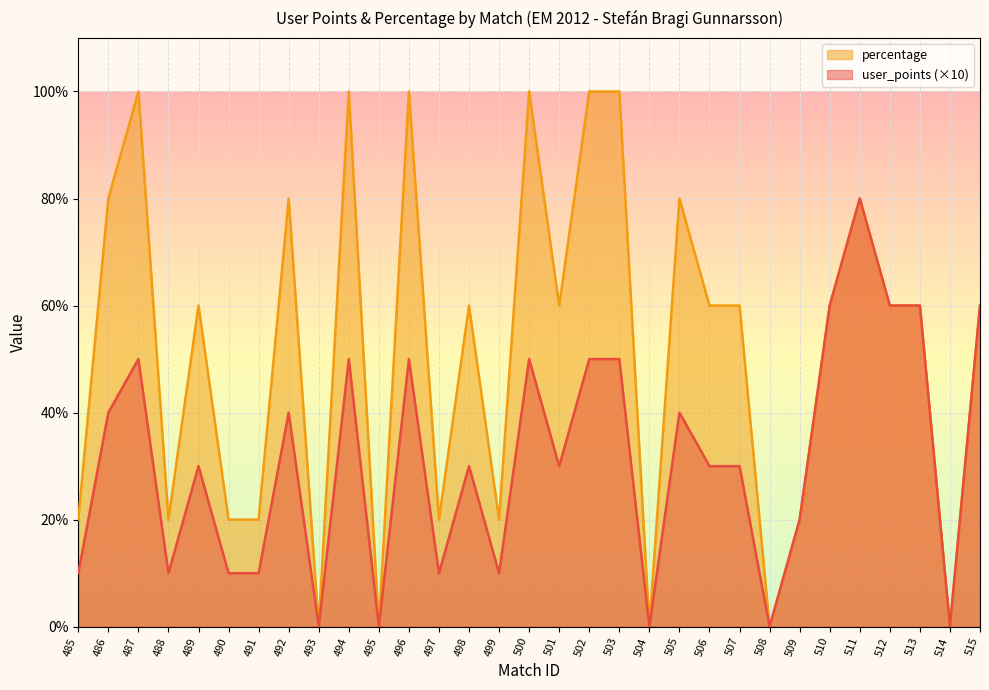

Reading right to left, what are all the values shown in this chart?

user_points: 515=60	514=0	513=60	512=60	511=80	510=60	509=20	508=0	507=30	506=30	505=40	504=0	503=50	502=50	501=30	500=50	499=10	498=30	497=10	496=50	495=0	494=50	493=0	492=40	491=10	490=10	489=30	488=10	487=50	486=40	485=10
percentage: 515=60	514=0	513=60	512=60	511=80	510=60	509=20	508=0	507=60	506=60	505=80	504=0	503=100	502=100	501=60	500=100	499=20	498=60	497=20	496=100	495=0	494=100	493=0	492=80	491=20	490=20	489=60	488=20	487=100	486=80	485=20